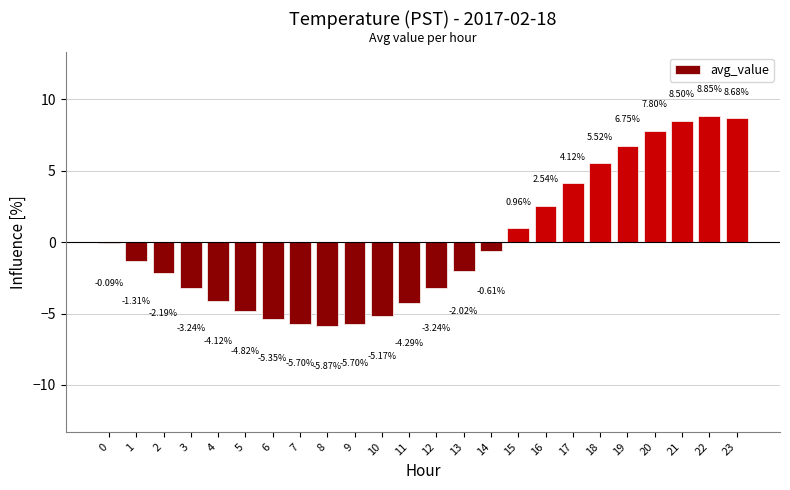

True or false: the data shows -1.3 at 10.

False